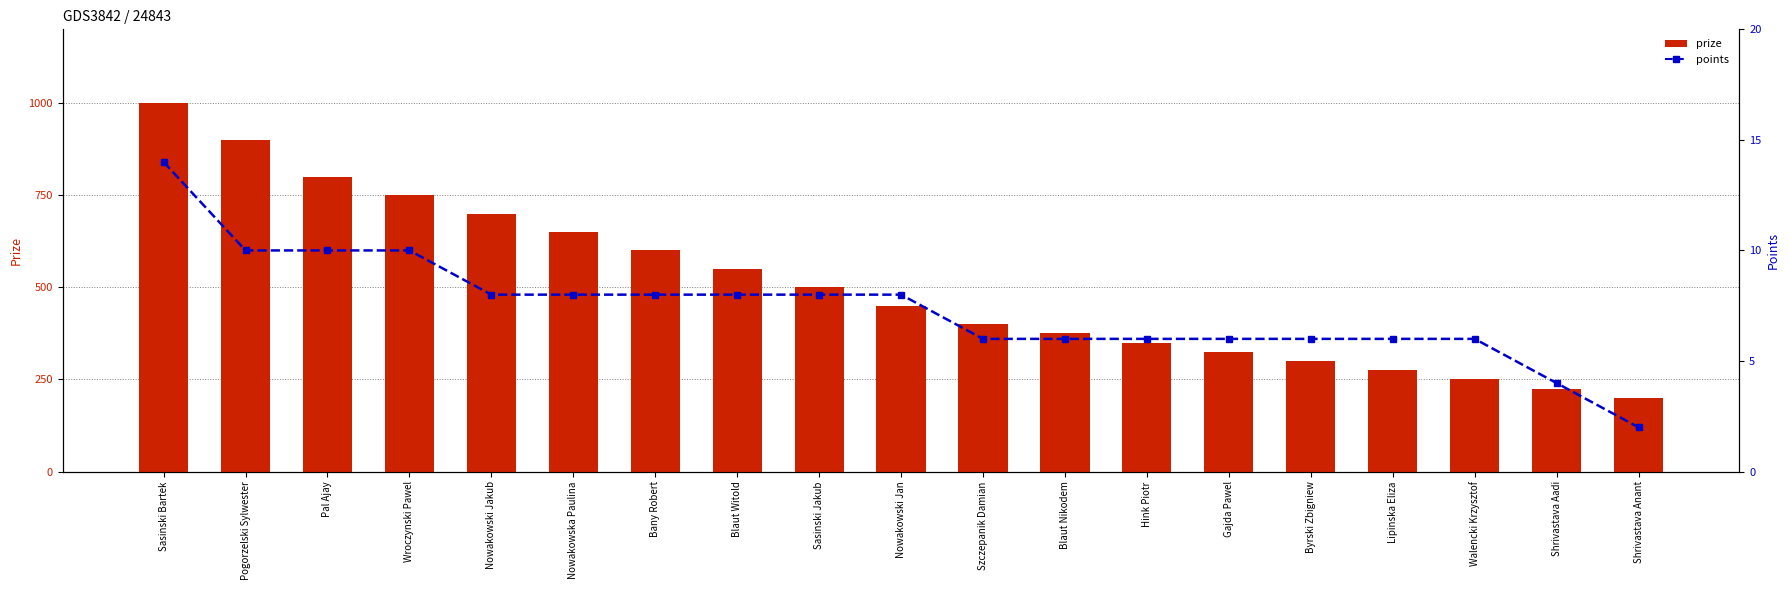

Which category has the highest value in the points series?

Sasinski Bartek